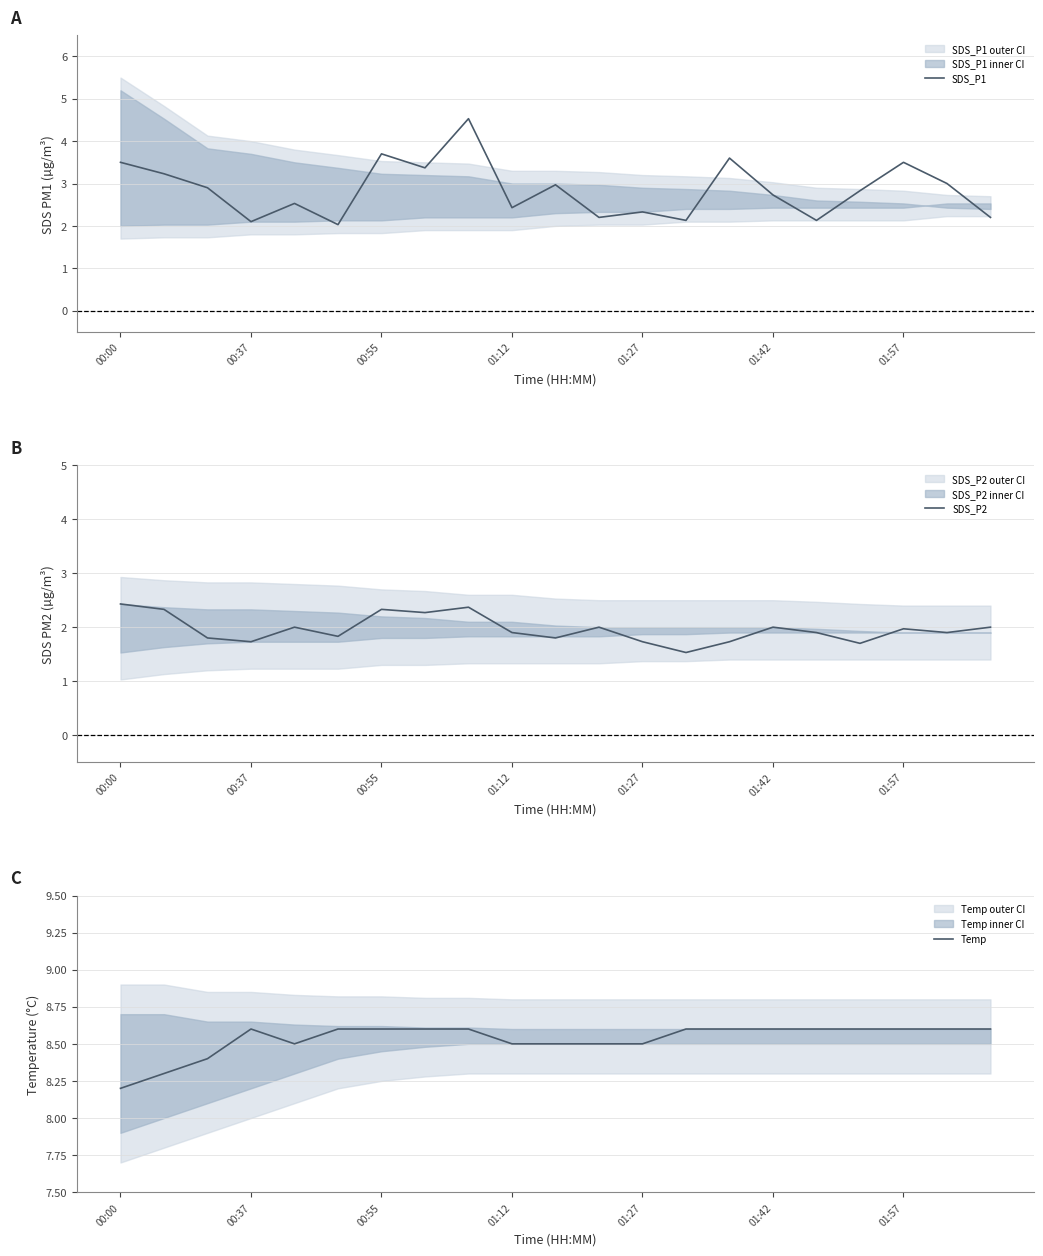

What are all the series names shown in the legend?

SDS_P1, SDS_P2, Temp